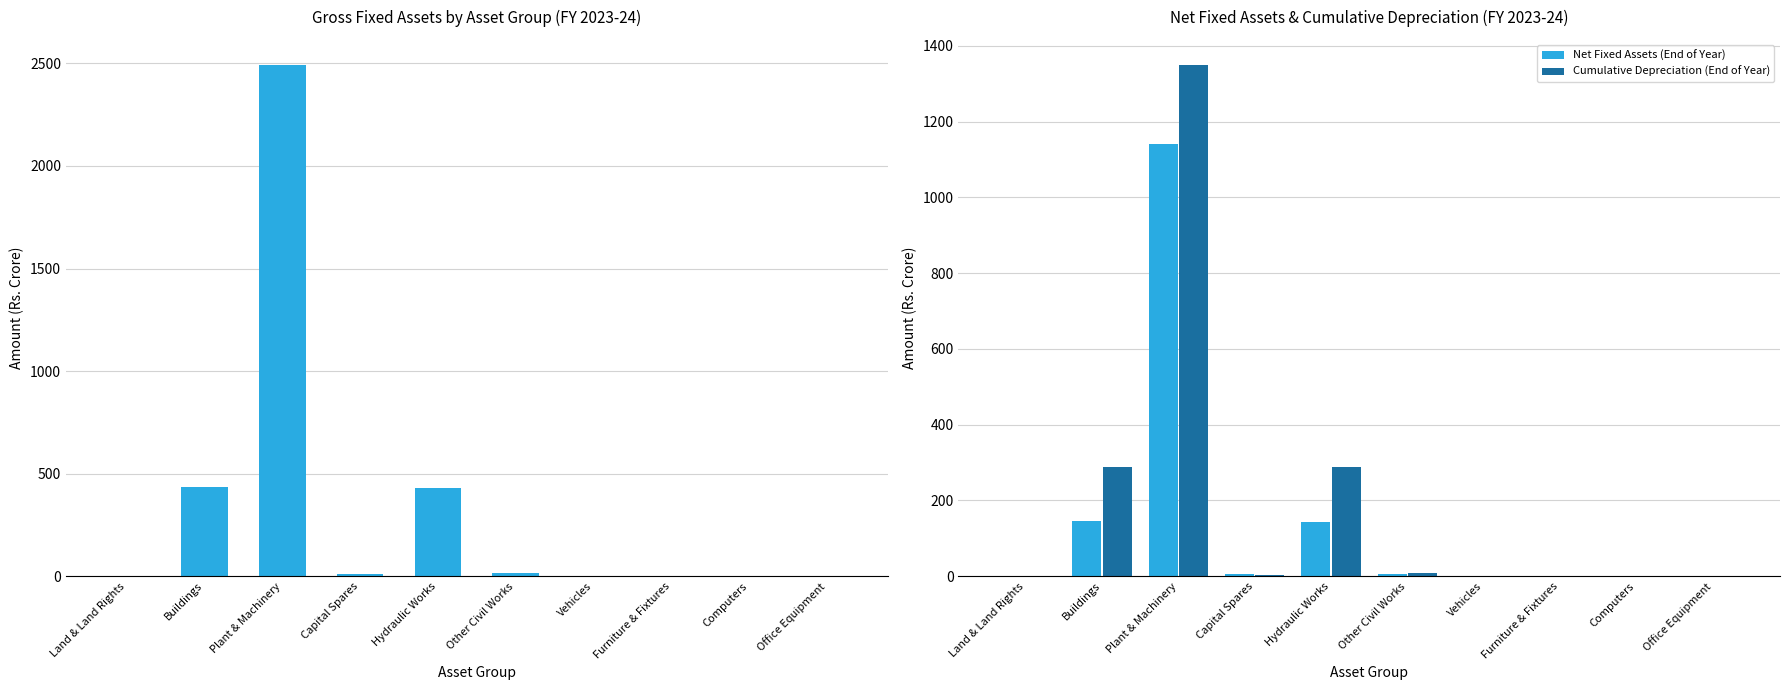

Does the chart contain stacked bars?

No